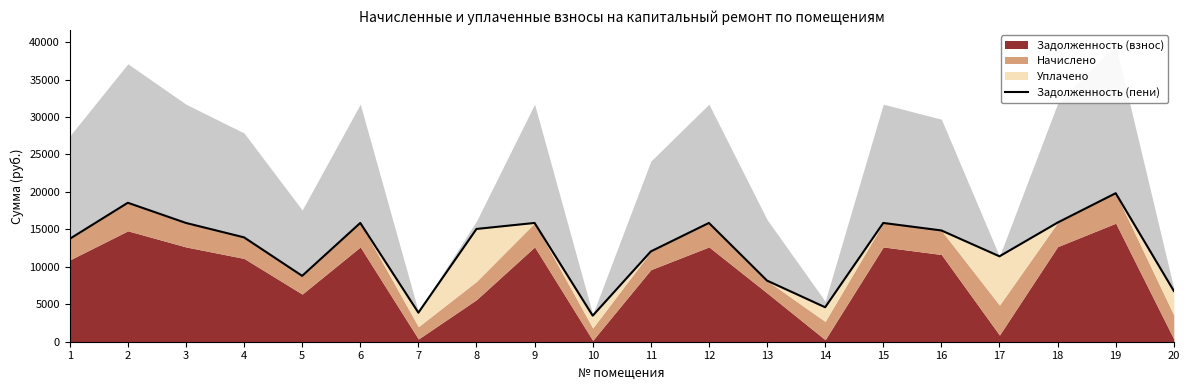

Reading right to left, what are all the values shown in this chart?

6781.9	19825.4	15903.7	11400.4	14853.7	15855.5	4600.8	8156.3	15855.5	12054.1	3478.0	15855.5	15054.1	3878.8	15855.5	8793.5	13930.7	15855.5	18550.3	13730.7